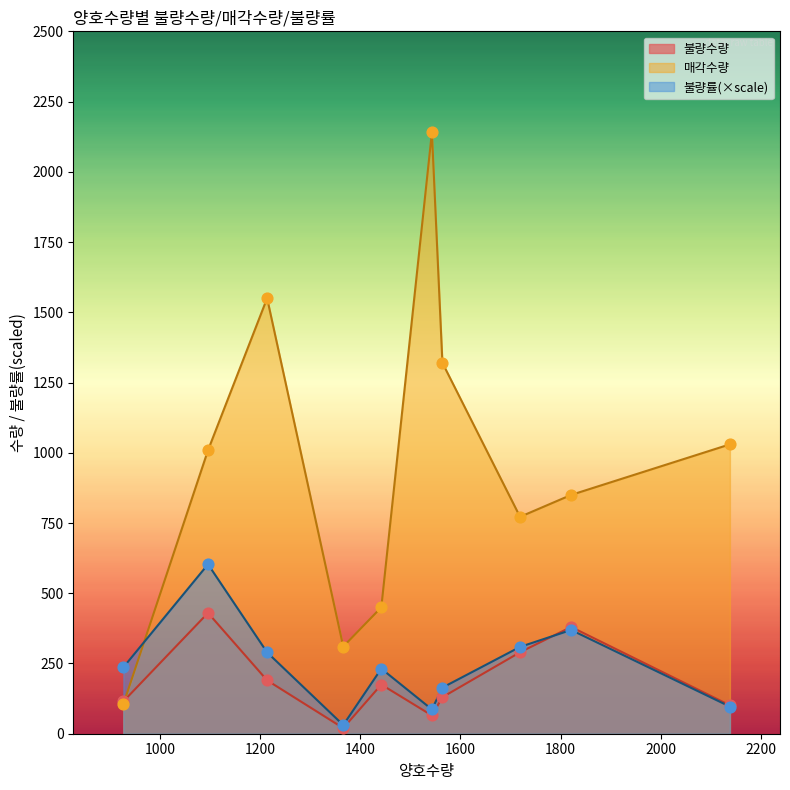

Which series has the largest total across all categories?

매각수량